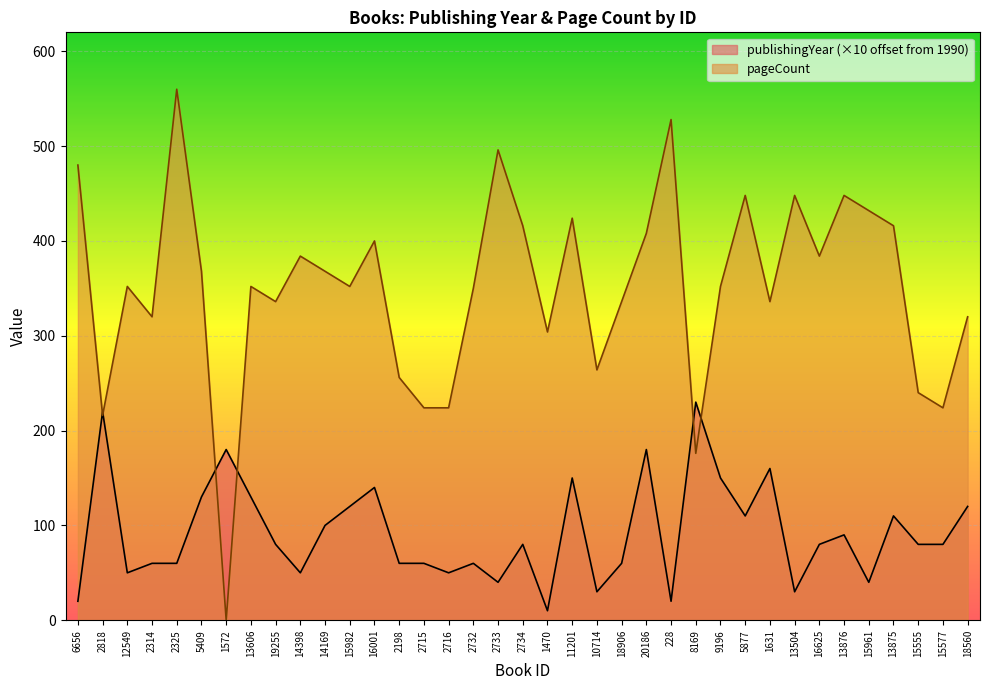

Is the value of pageCount at 2325 greater than the value of publishingYear at 9196?

Yes